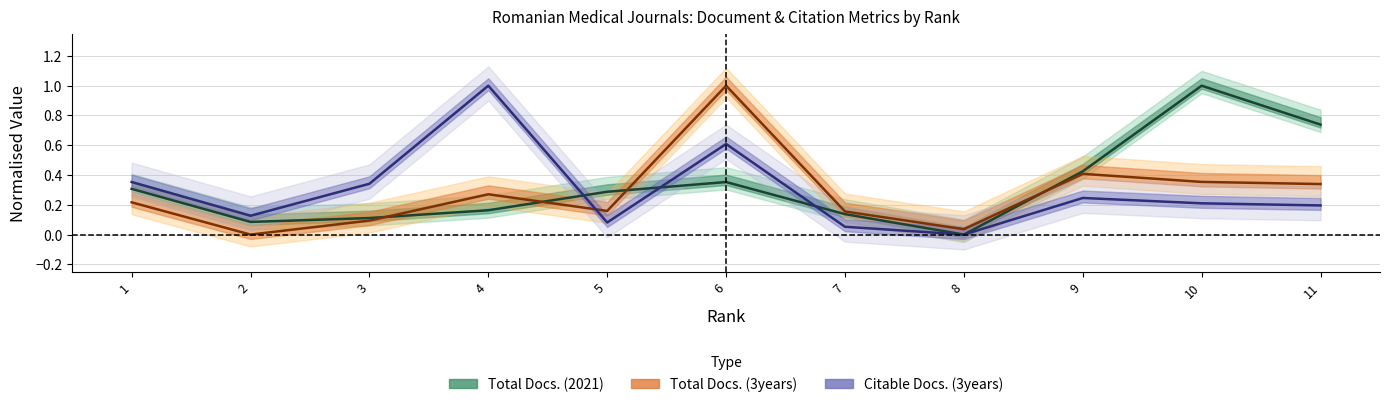

The Total Docs. (2021) series shows 0.4 at 6. True or false?

True